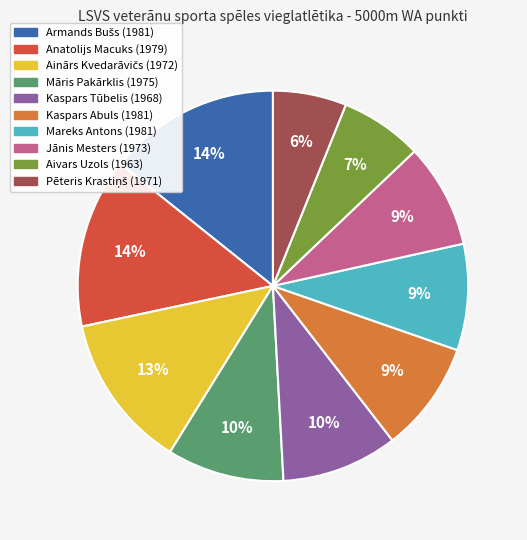

Count the number of slices in the pie.

10